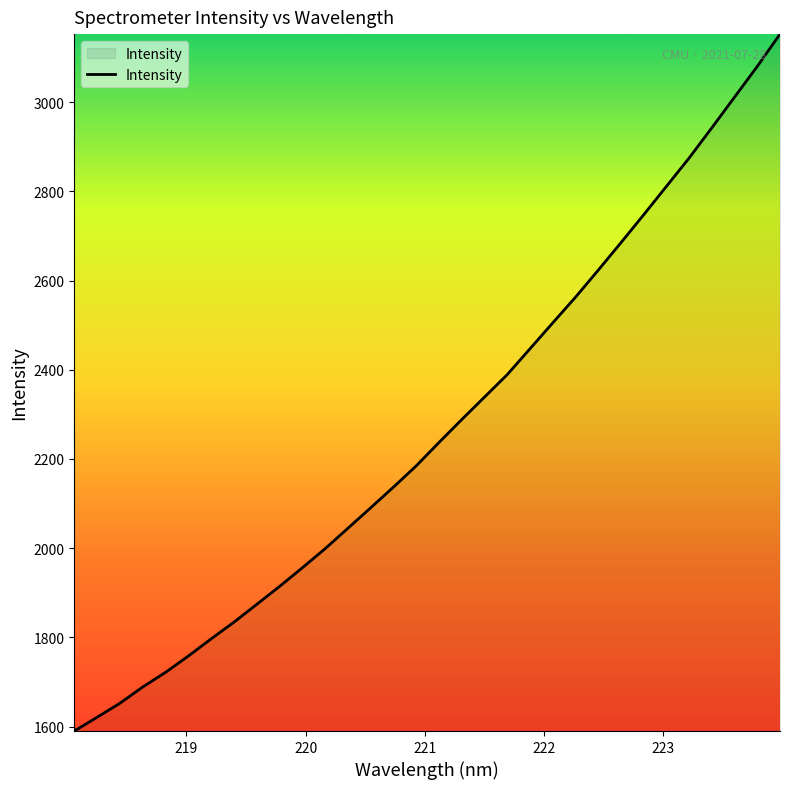

What is the smallest value displayed?

1590.1